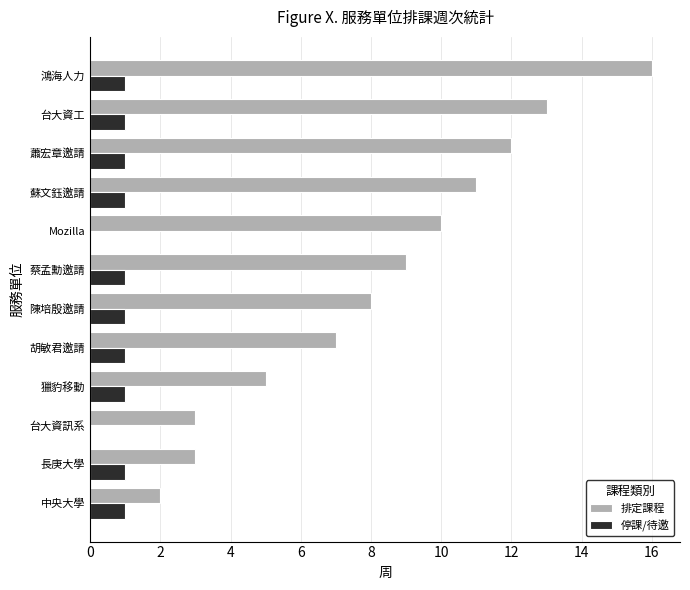

What is the sum of all 排定課程 values?

99